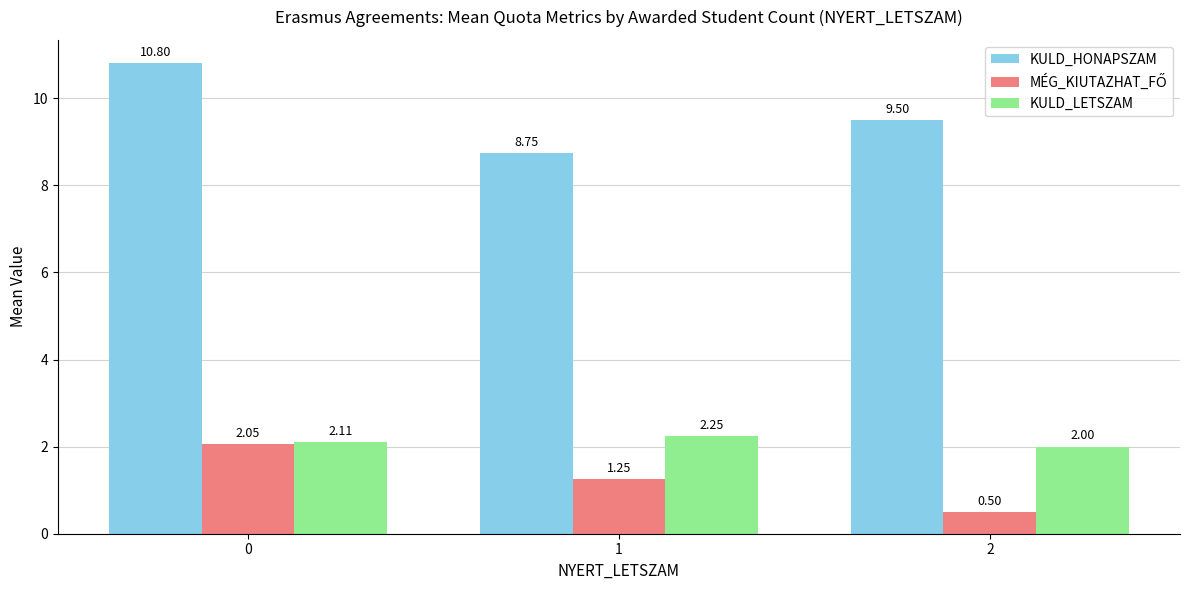

Rank the categories by KULD_LETSZAM value from highest to lowest.

1, 0, 2